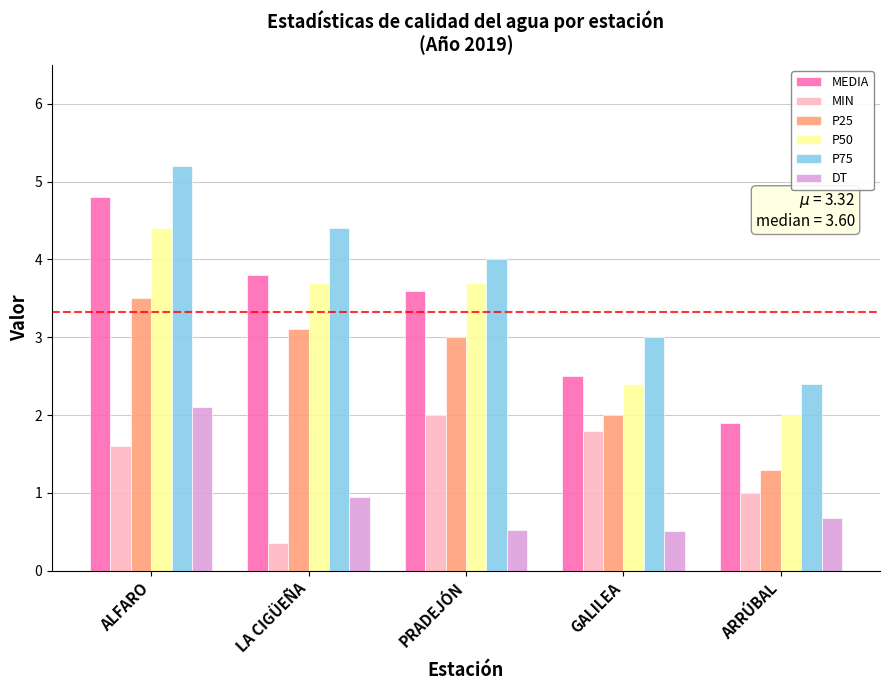

Which series has the largest range (max minus min)?

MEDIA